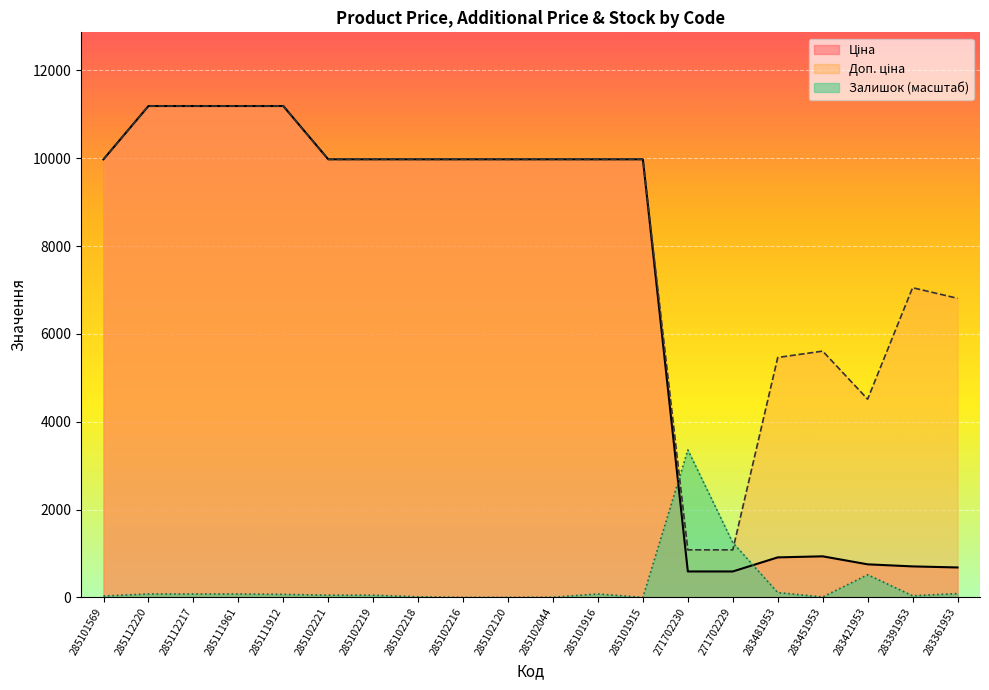

What is the average value of the Ціна series?

6984.5